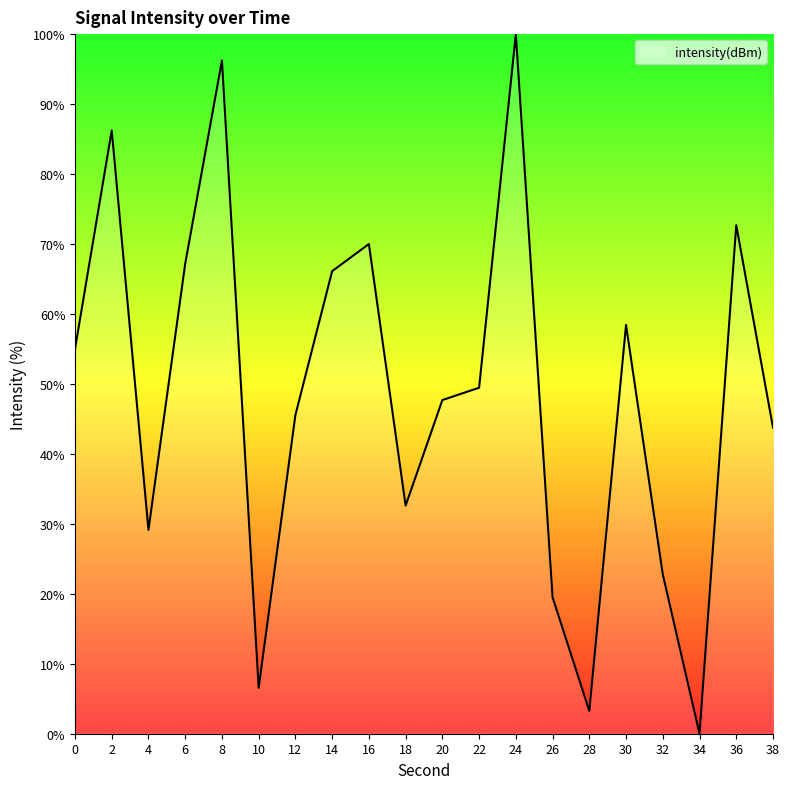

How many lines are shown in the chart?

1